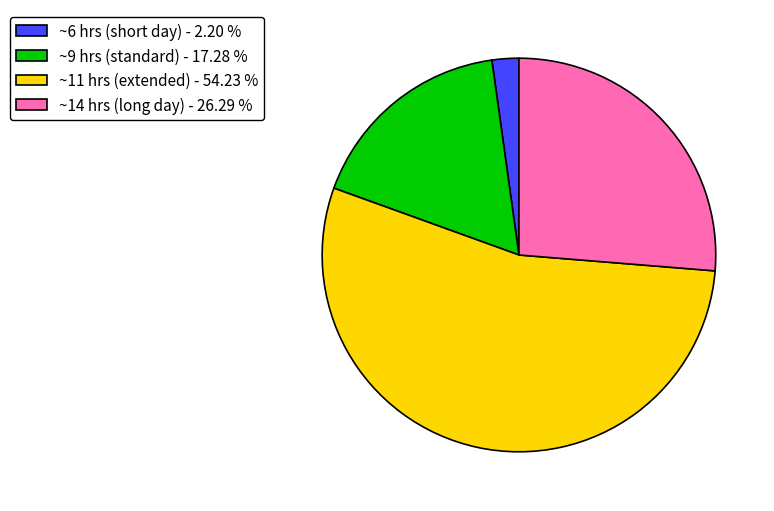

What is the ratio of the value at ~9 hrs (standard) - 17.28 % to the value at ~11 hrs (extended) - 54.23 %?

0.3